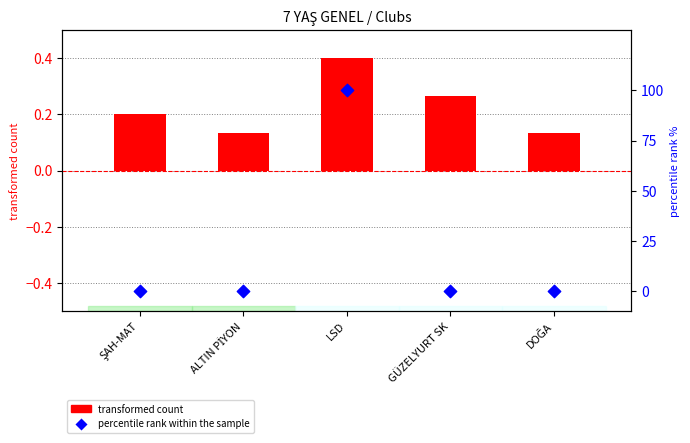

At how many categories does at least one series exceed 71?

1